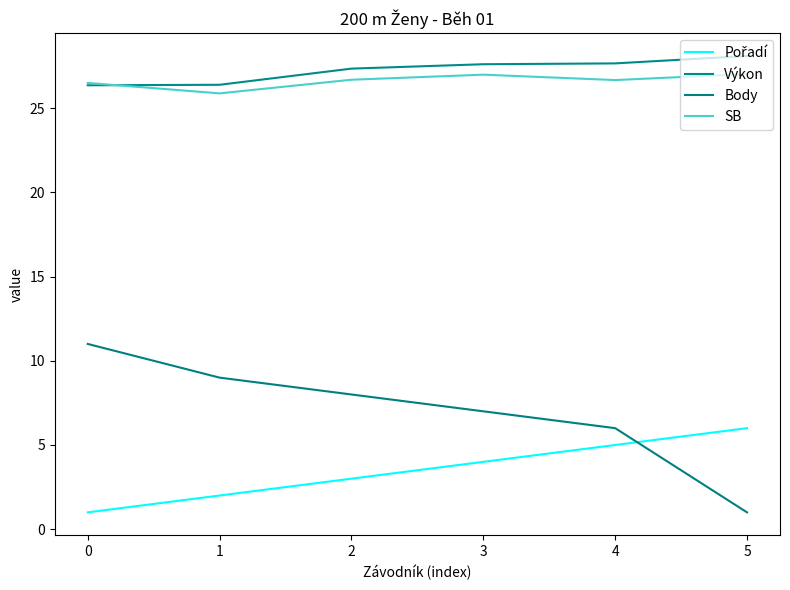

What is the difference between the second highest and minimum values in the Body series?

8.0